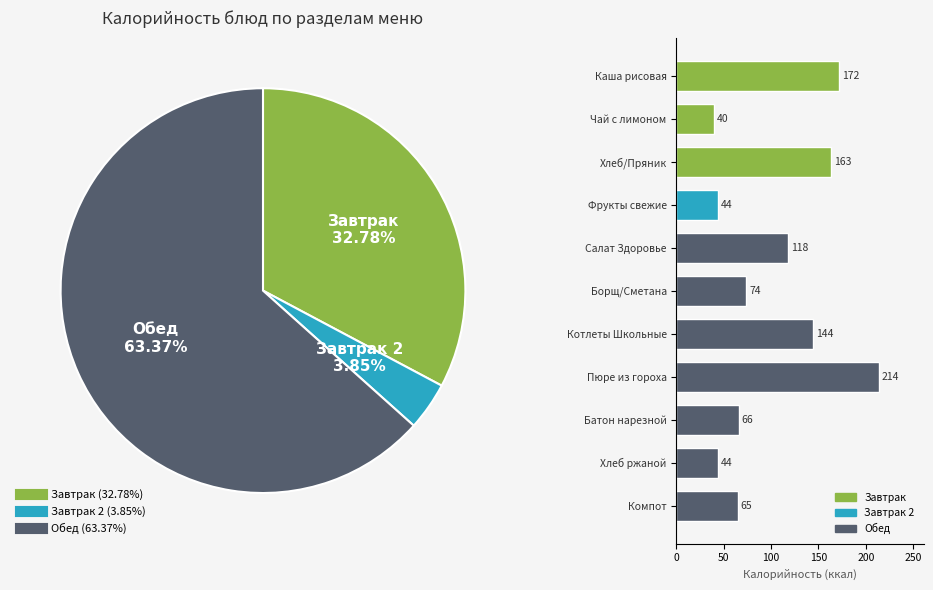

Is it true that Фрукты свежие is 4% of the pie?

True